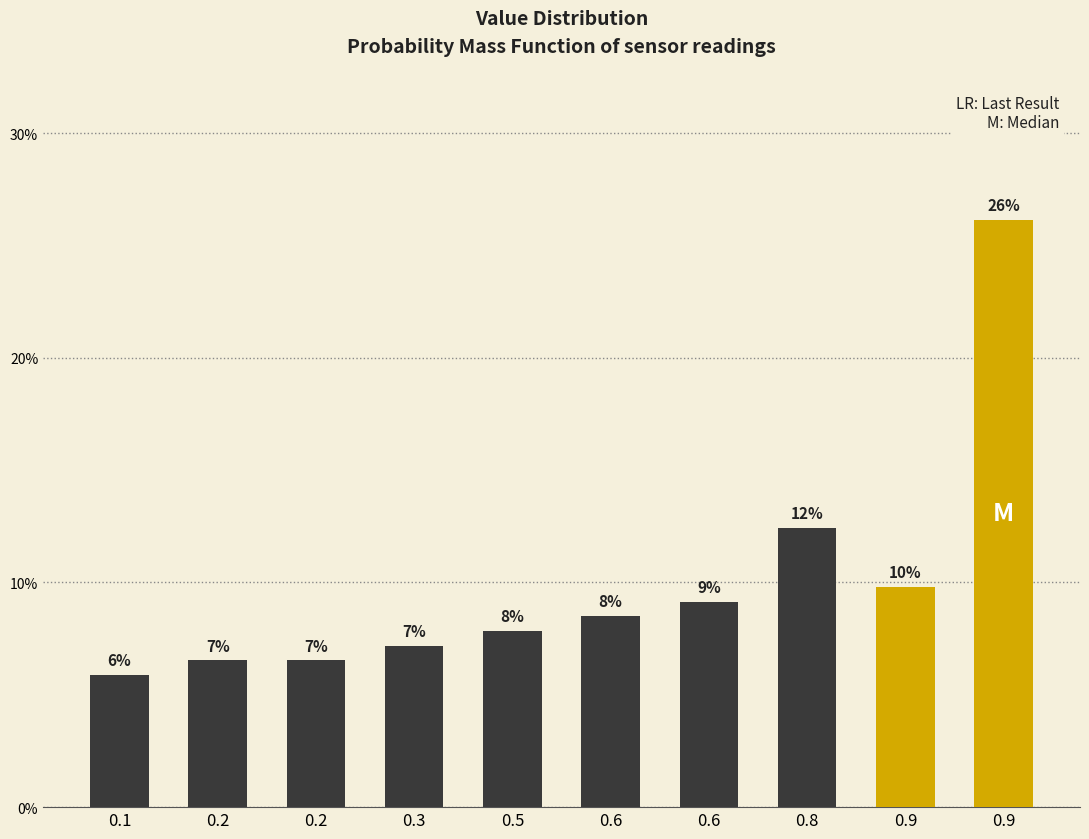

Does the chart contain any negative values?

No